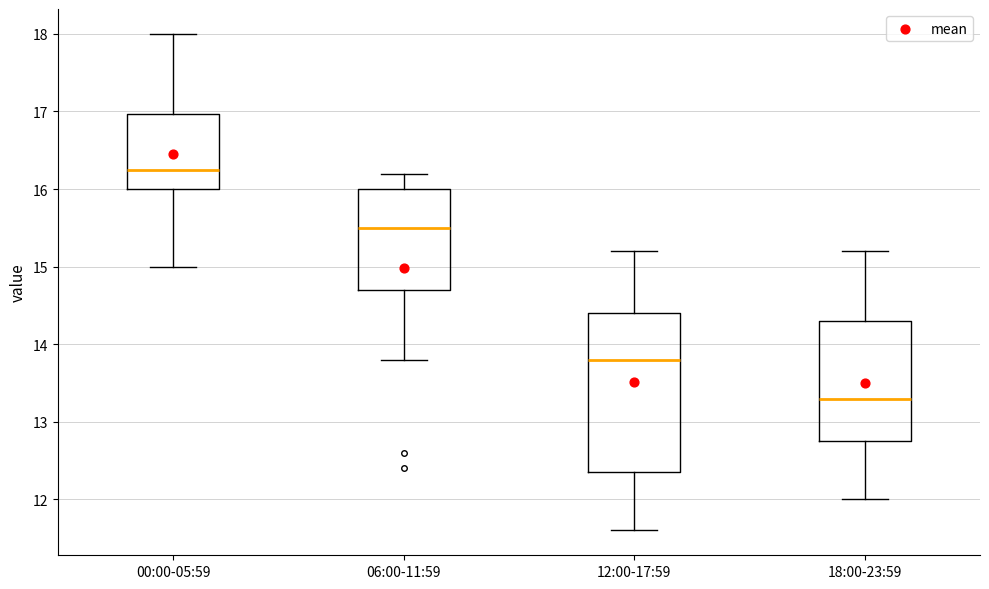

Reading left to right, read every box against the y-axis: the position of its median line, the range the box covers, and the ends of its whiskers. The values are not printed on the chart, so give them approximately, as read against the axis.

00:00-05:59: median 16.3, box 16.0 to 17.0, whiskers 15.0 to 18.0
06:00-11:59: median 15.5, box 14.7 to 16.0, whiskers 13.8 to 16.2
12:00-17:59: median 13.8, box 12.4 to 14.4, whiskers 11.6 to 15.2
18:00-23:59: median 13.3, box 12.8 to 14.3, whiskers 12.0 to 15.2